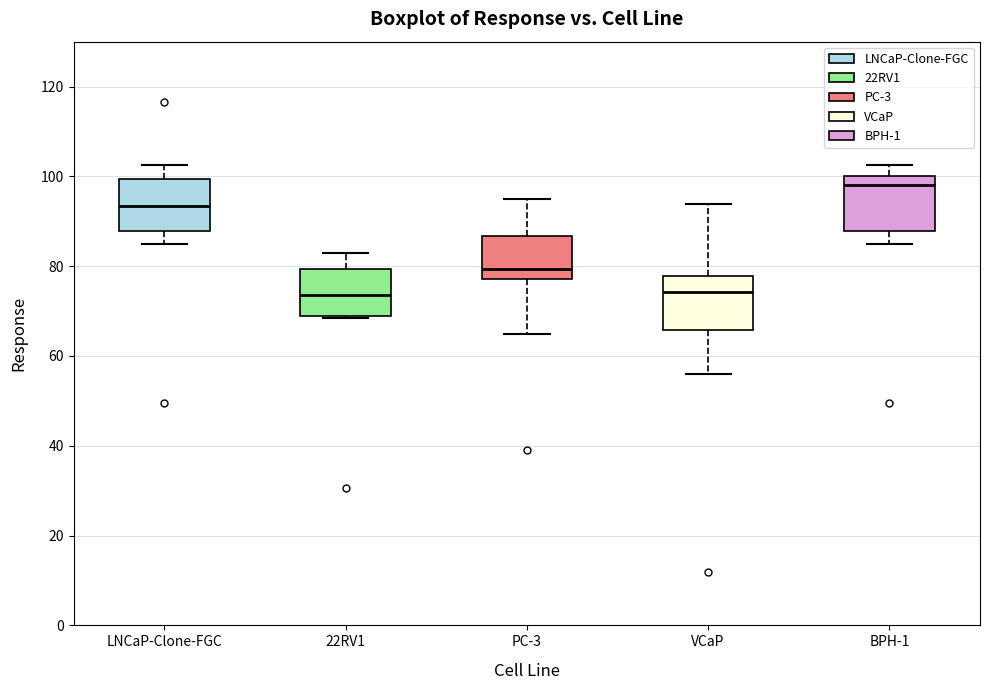

Reading left to right, transcribe this box plot: for each box, give where its median line is, the range the box spans, and where its two whiskers end, as read against the y-axis. The values are not printed on the chart, so give them approximately, as read against the axis.

LNCaP-Clone-FGC: median 94, box 88 to 100, whiskers 84 to 102
22RV1: median 74, box 68 to 80, whiskers 68 to 84
PC-3: median 80, box 78 to 86, whiskers 64 to 94
VCaP: median 74, box 66 to 78, whiskers 56 to 94
BPH-1: median 98, box 88 to 100, whiskers 84 to 102